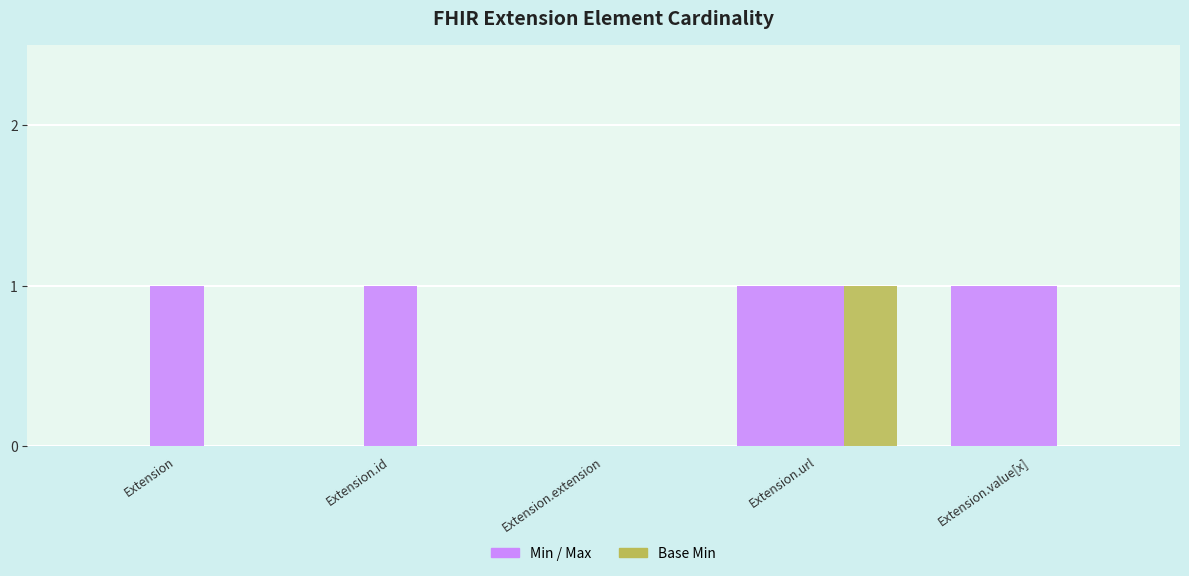

Is it true that Min equals 2 at Extension.value[x]?

False